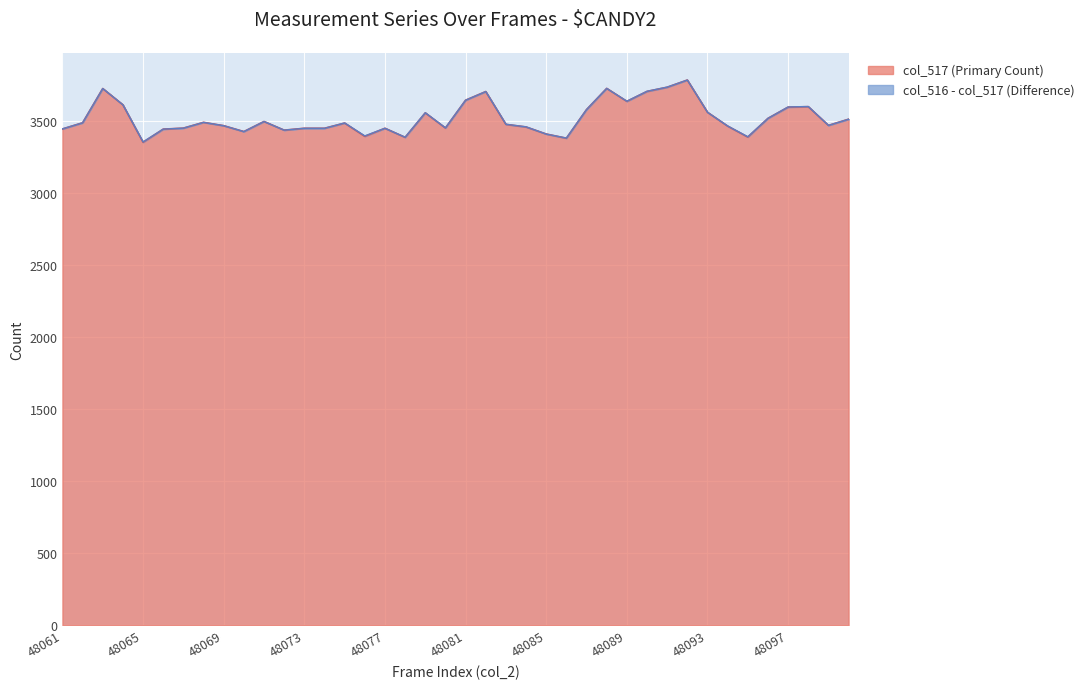

At which category does the chart reach its minimum across all series?

48065